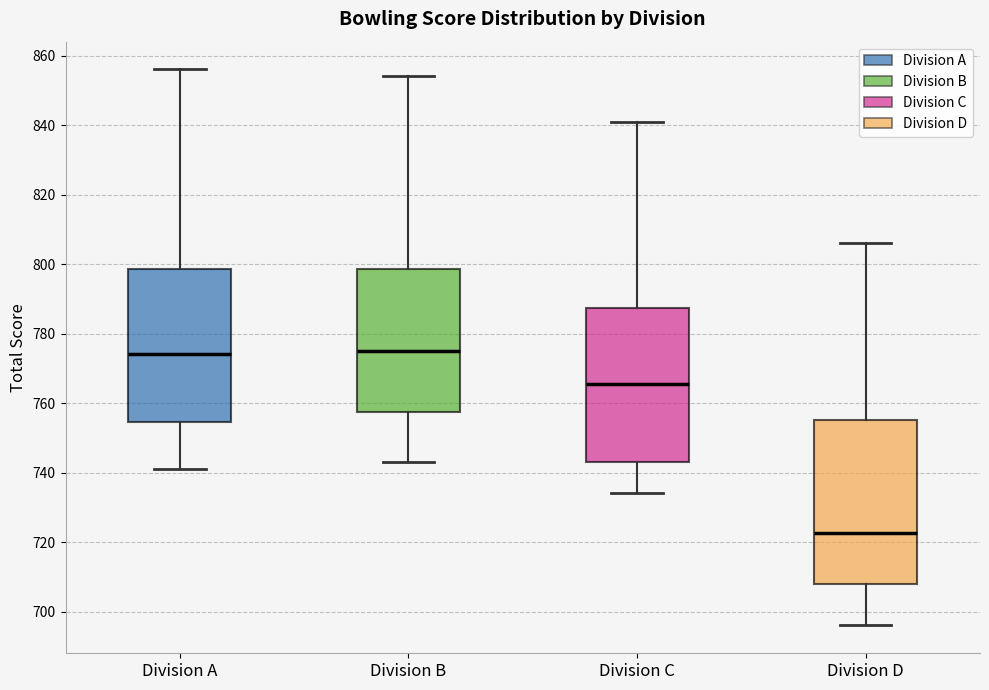

Where is the lower edge of the box for Division B on the y-axis? The values are not printed on the chart, so give them approximately, as read against the axis.

758